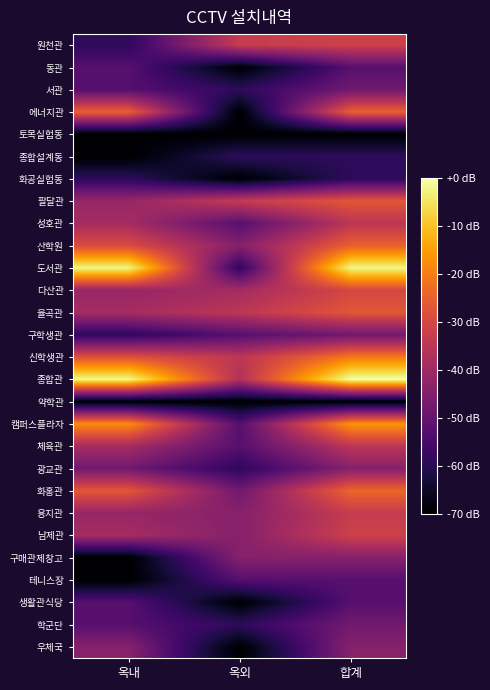

What is the spread (max minus min) of values at 옥외?

2.3